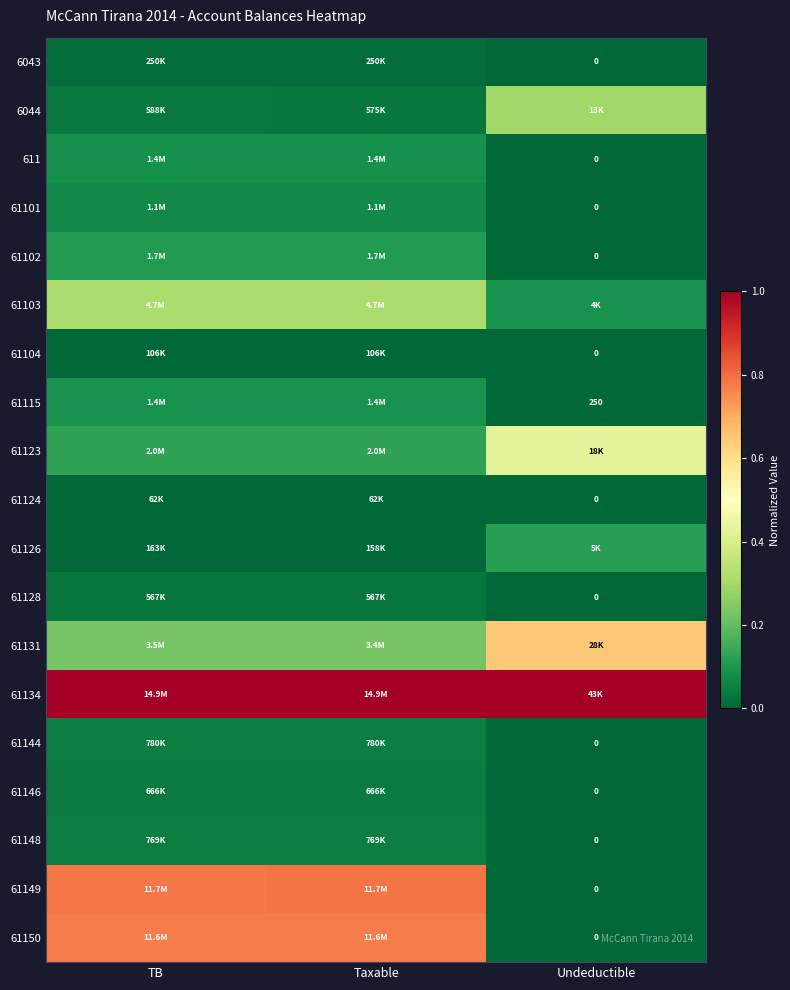

Is the value of 61102 at Taxable greater than the value of 61104 at TB?

Yes